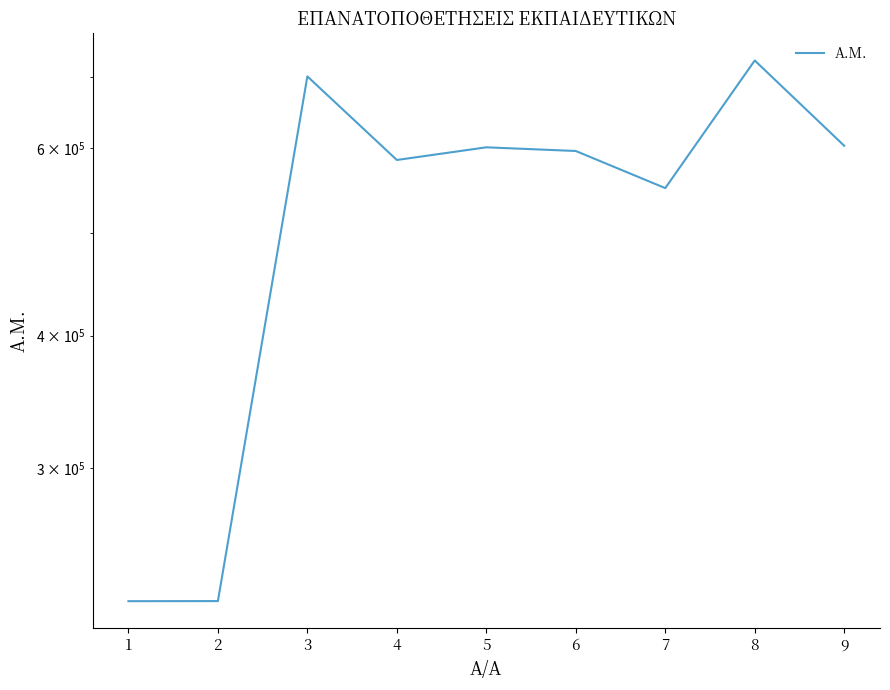

Reading left to right, list all the values displayed in this chart.

1=225020	2=225070	3=701287	4=585126	5=601405	6=596628	7=550546	8=725864	9=603438